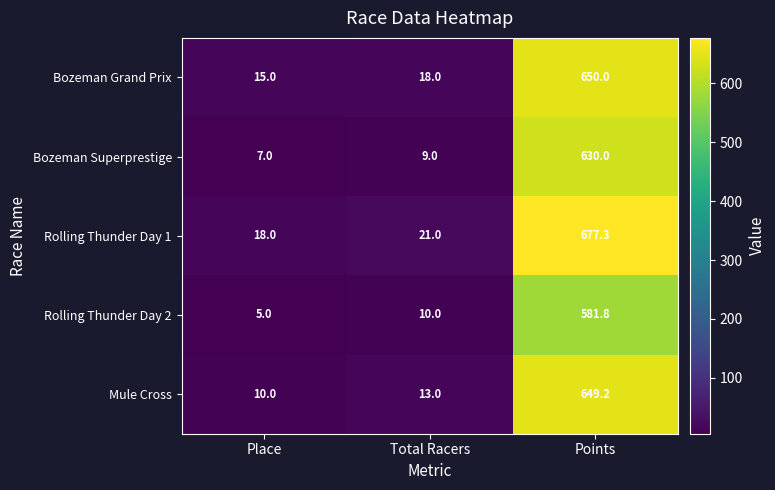

At which label is Rolling Thunder Day 1 closest to 347?

Total Racers